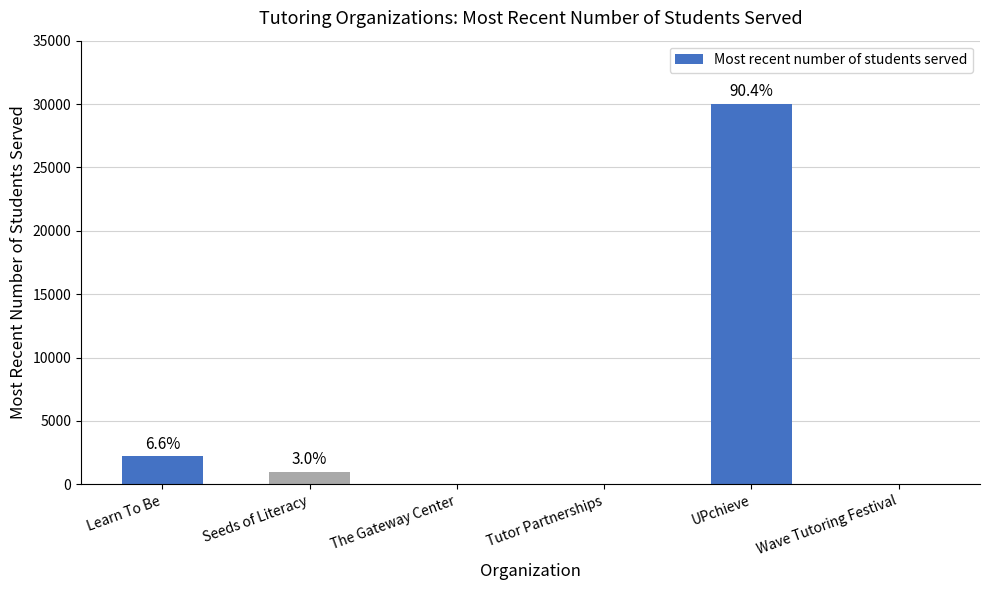

How many values exceed 1000?

2